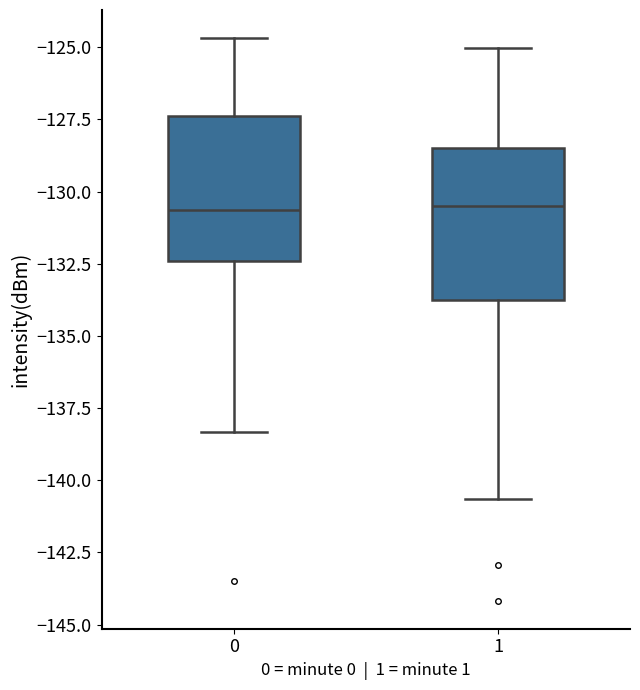

Where is the lower edge of the box at x = 1 on the y-axis? The values are not printed on the chart, so give them approximately, as read against the axis.

-133.5